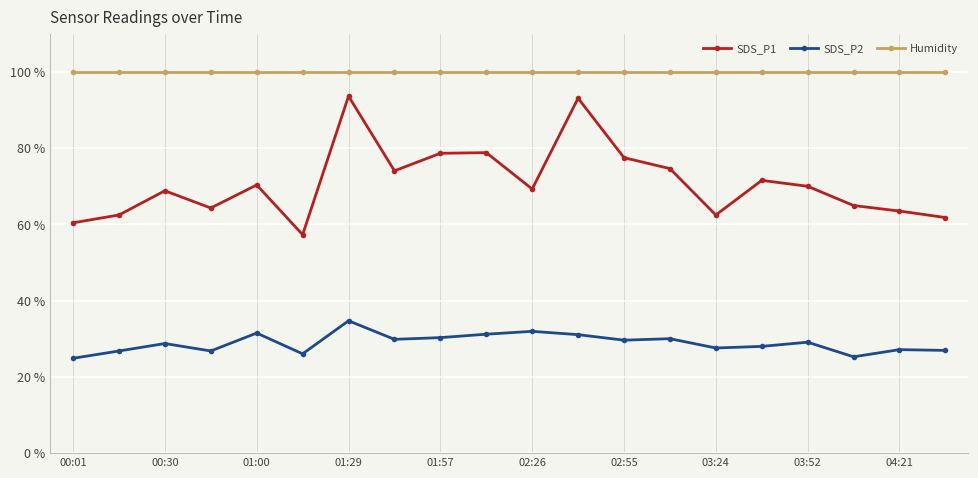

What is the value of the Humidity point at the 5th from the left?

99.9